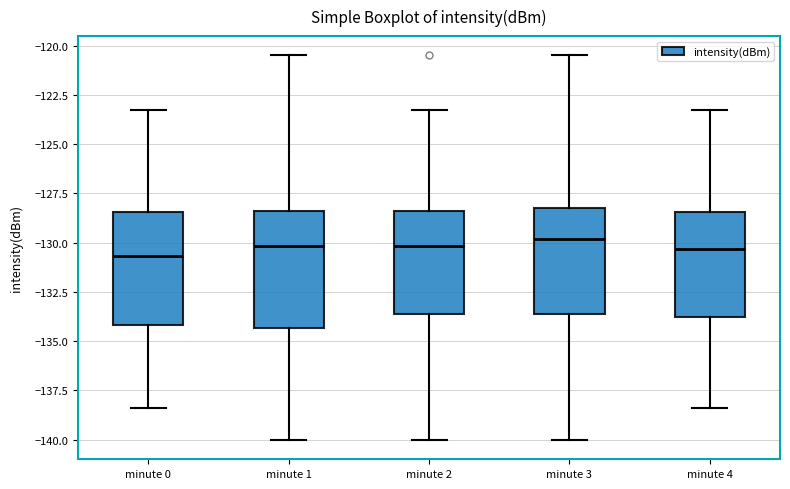

Reading left to right, transcribe this box plot: for each box, give where its median line is, the range the box spans, and where its two whiskers end, as read against the y-axis. The values are not printed on the chart, so give them approximately, as read against the axis.

minute 0: median -130.5, box -134.0 to -128.5, whiskers -138.5 to -123.5
minute 1: median -130.0, box -134.5 to -128.5, whiskers -140.0 to -120.5
minute 2: median -130.0, box -133.5 to -128.5, whiskers -140.0 to -123.5
minute 3: median -130.0, box -133.5 to -128.5, whiskers -140.0 to -120.5
minute 4: median -130.5, box -134.0 to -128.5, whiskers -138.5 to -123.5